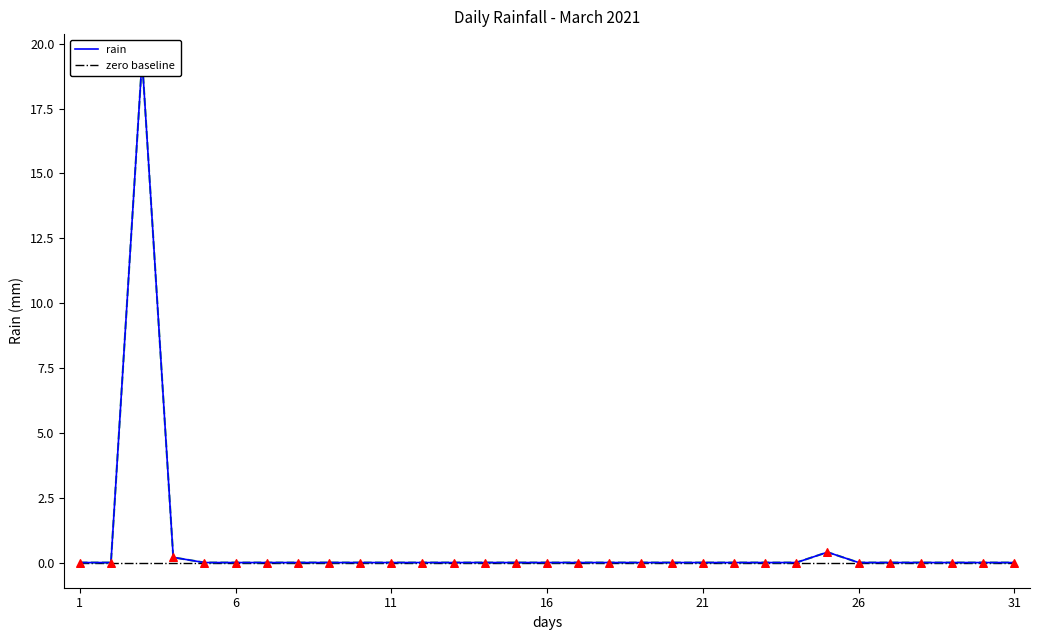

Which series has the largest total across all categories?

rain